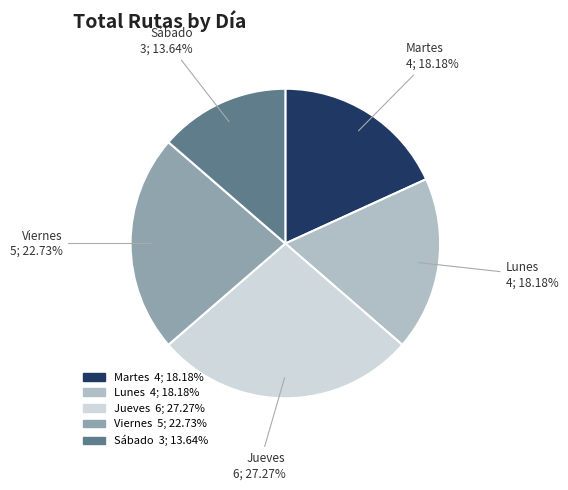

Is there any slice that represents more than half of the pie?

No